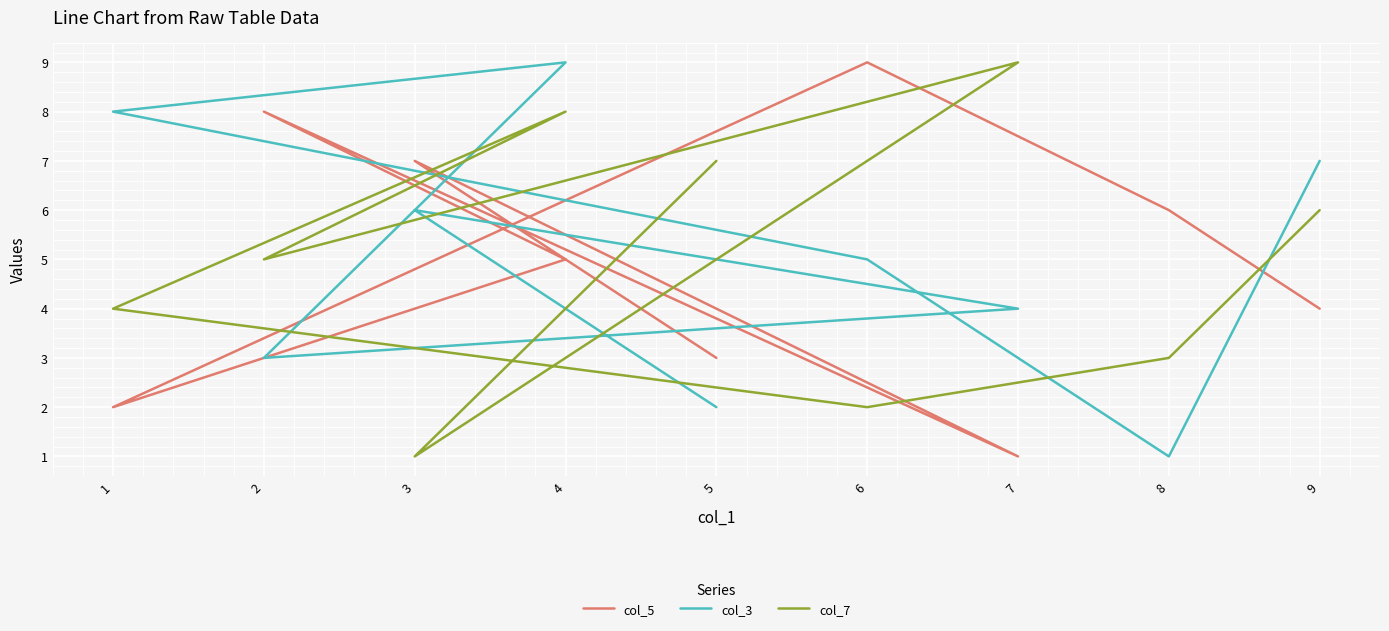

At how many categories does at least one series exceed 6?

8